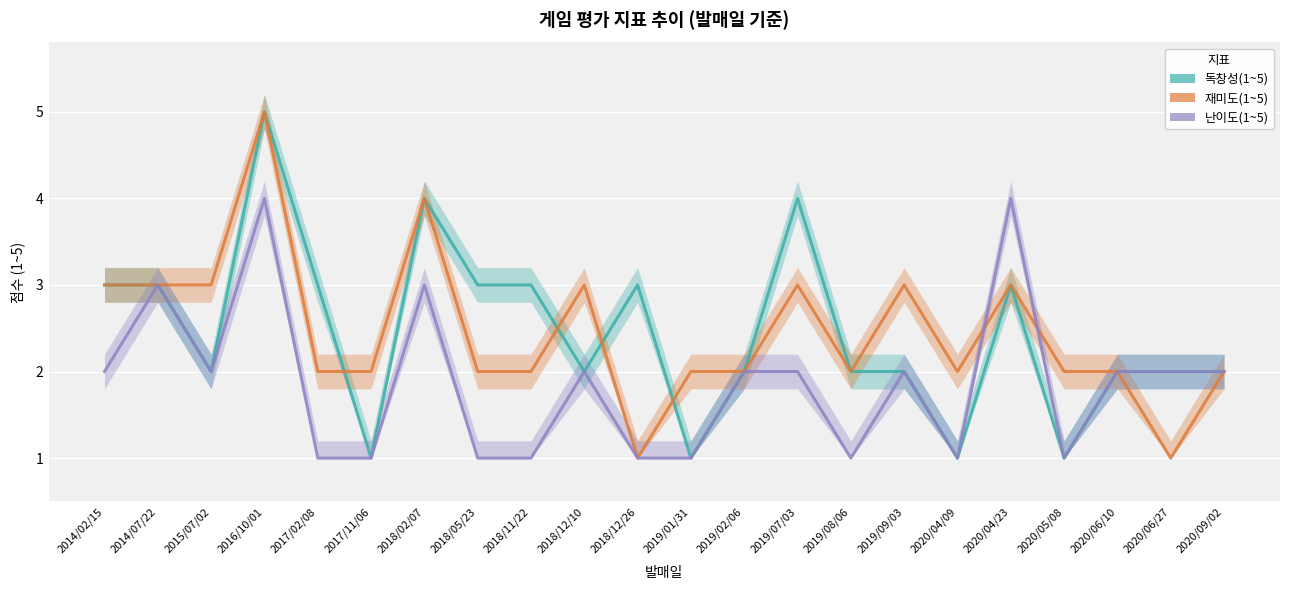

What is the label of the 21st point from the right?

2014/07/22